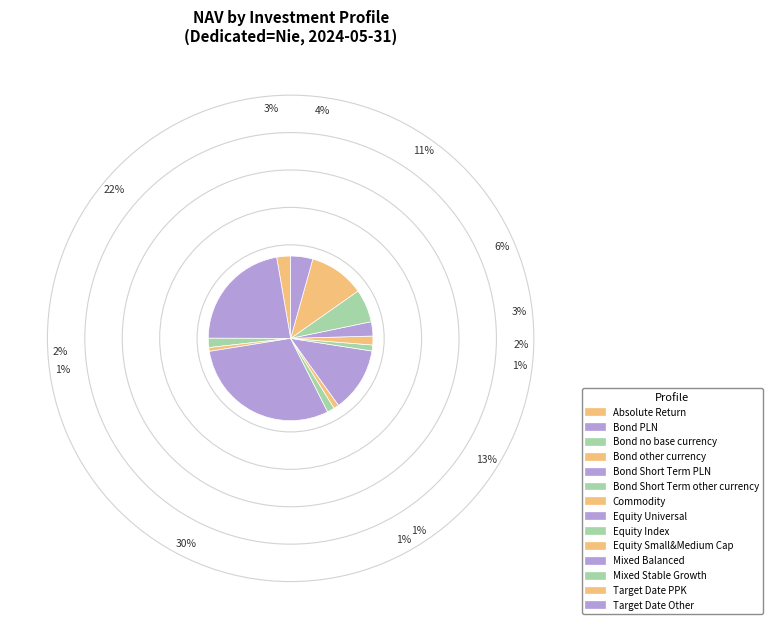

The Equity Small&Medium Cap slice represents 9% of the pie. True or false?

False